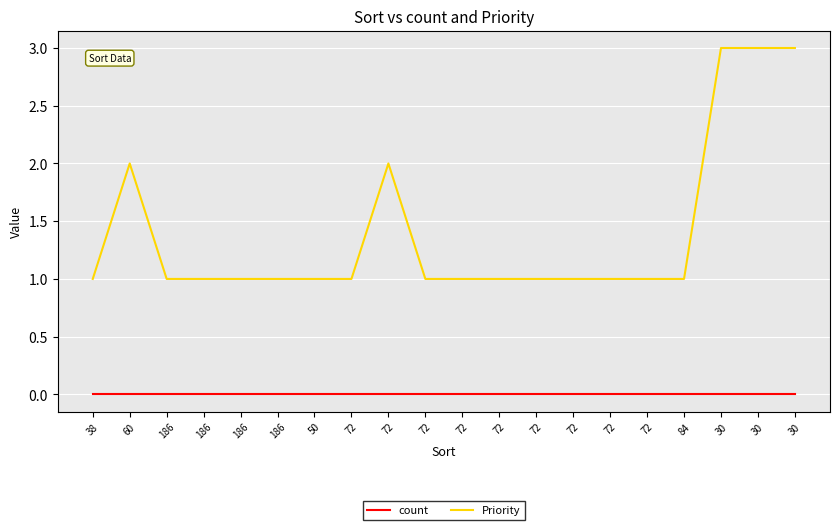

Which series changed the most between 186 and 50?

count